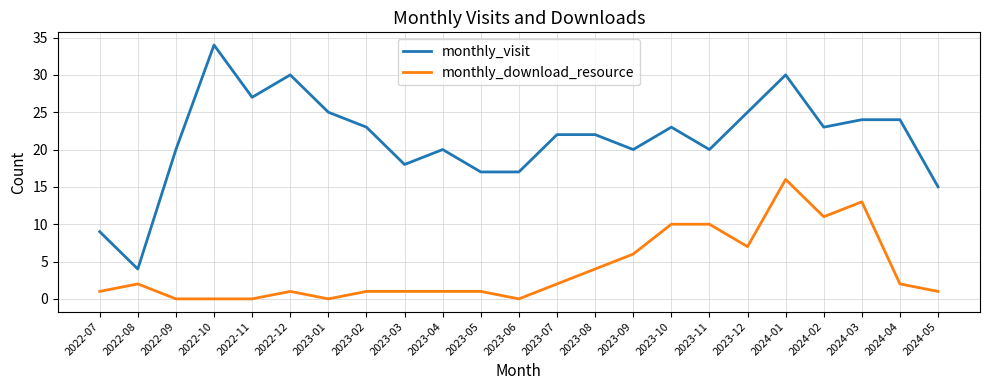

What position from the left is 2023-02?

8